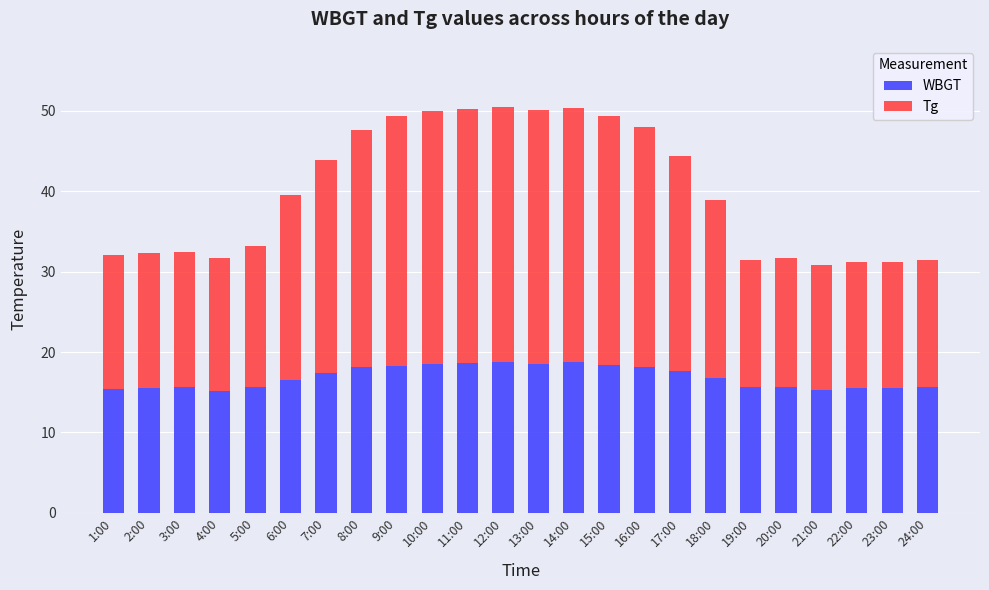

What is the total value across all series at 5:00?

33.2